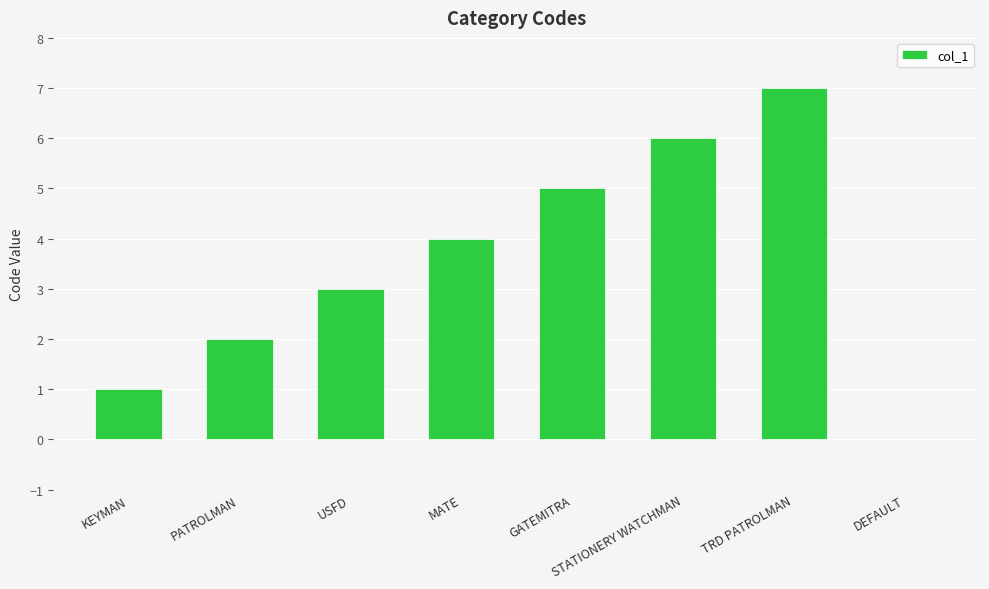

Between PATROLMAN and USFD, which is larger?

USFD